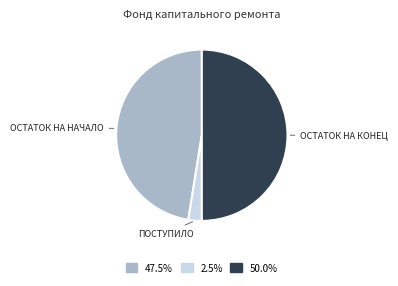

Count the number of slices in the pie.

3